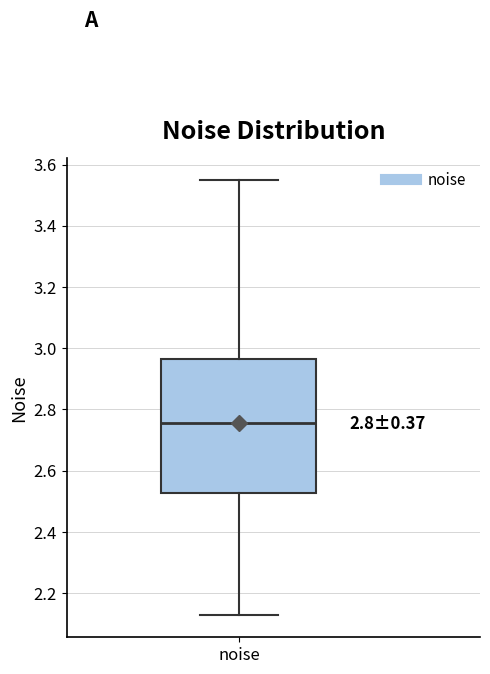

Where does the upper whisker of the box for noise end on the y-axis? The values are not printed on the chart, so give them approximately, as read against the axis.

3.56